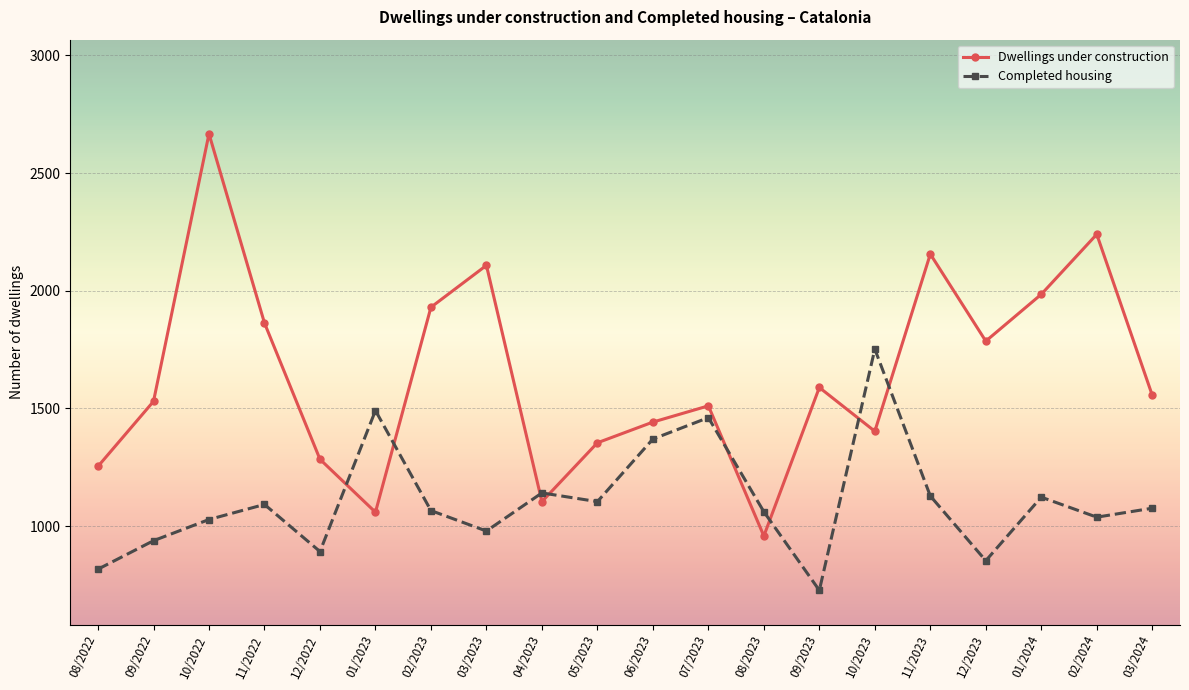

Does the chart have visible grid lines?

Yes